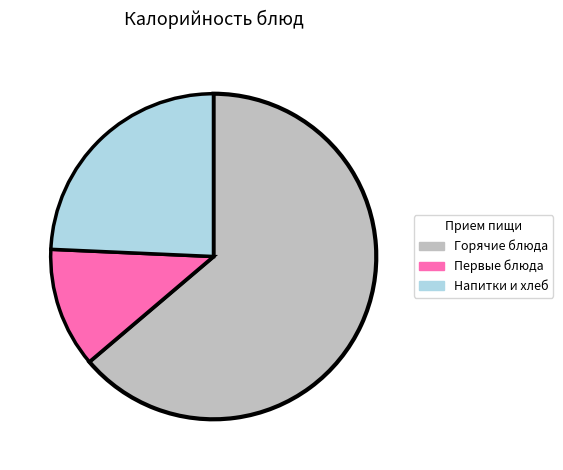

Approximately how many times larger is the value at Напитки и хлеб compared to Горячие блюда?

0.4